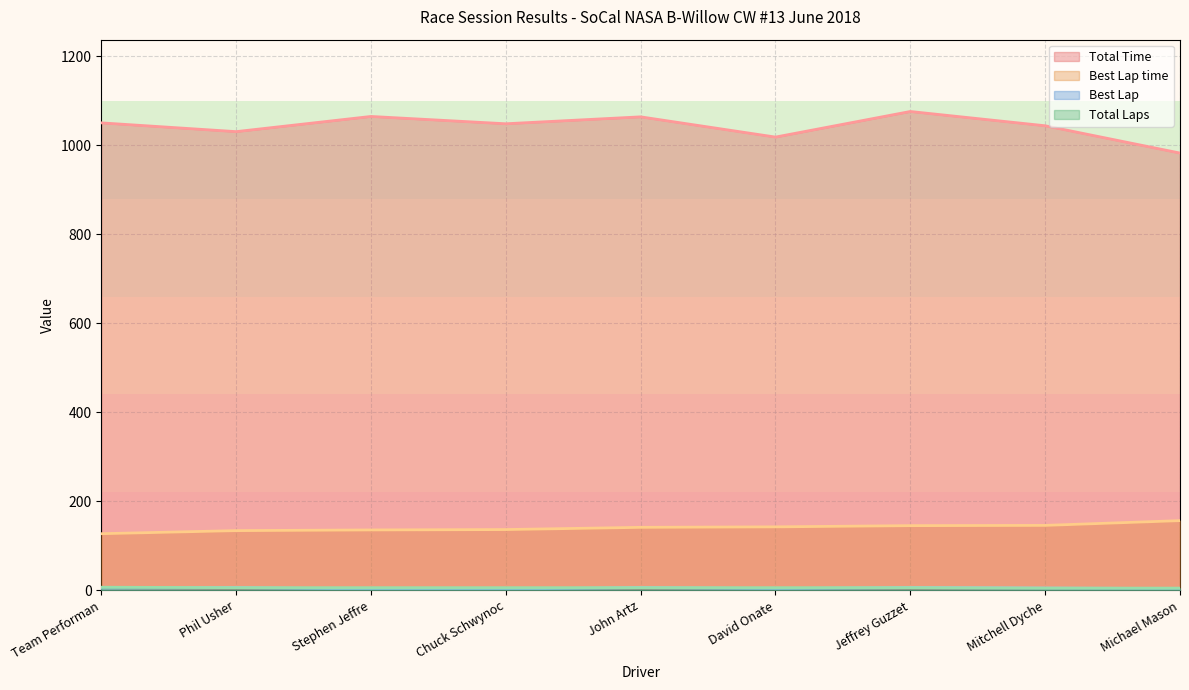

Count the number of data series in this chart.

4